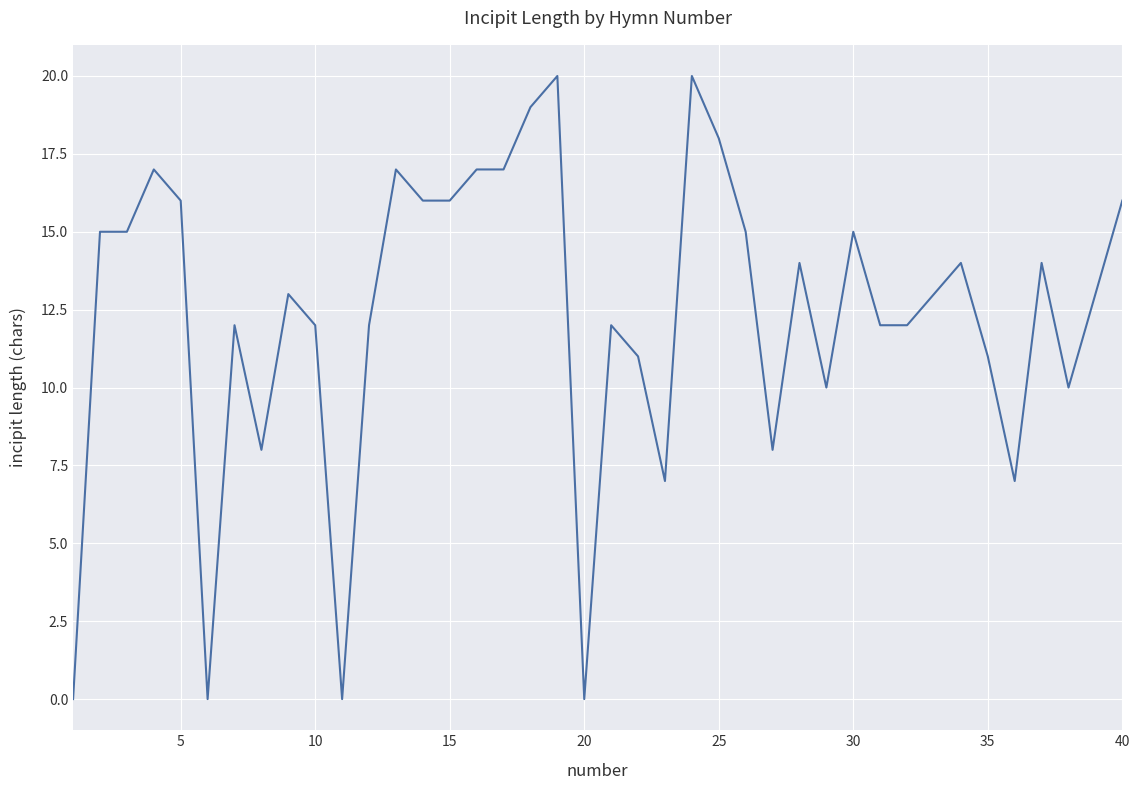

Is it true that the value at 25 is 18?

True